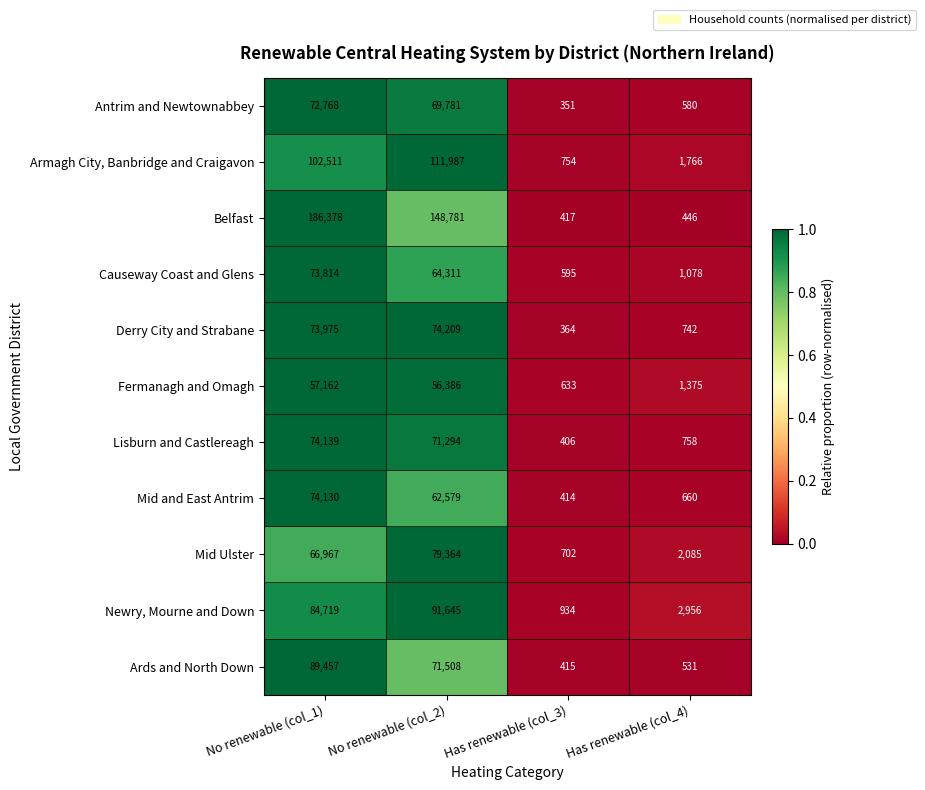

The value of Causeway Coast and Glens at No renewable (col_1) is 38544. True or false?

False